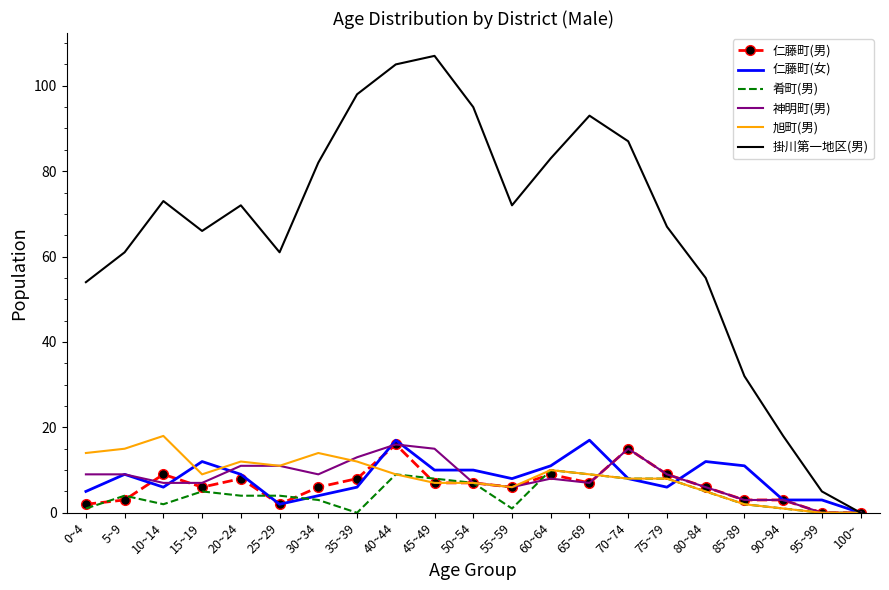

Which series has the largest range (max minus min)?

掛川第一地区(男)